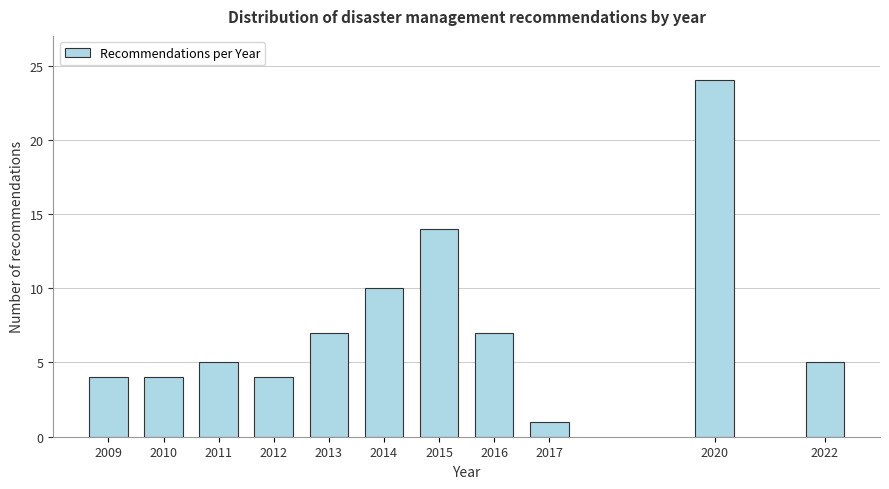

Reading left to right, list all the values displayed in this chart.

4	4	5	4	7	10	14	7	1	24	5